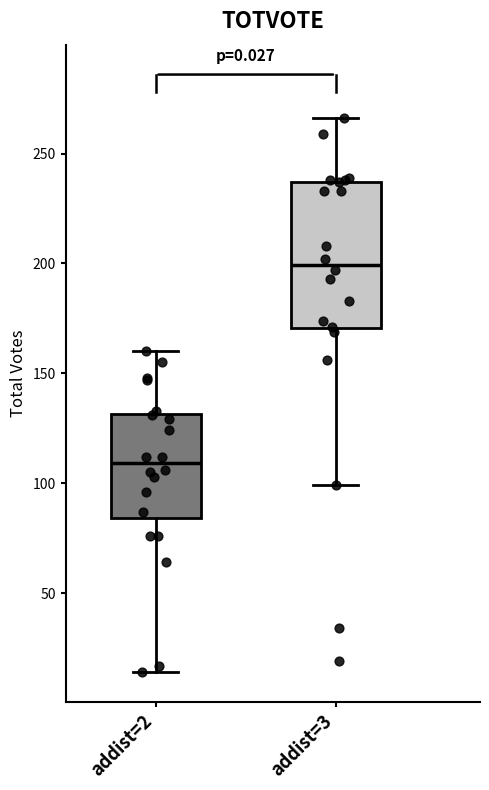

Reading left to right, read every box against the y-axis: the position of its median line, the range the box covers, and the ends of its whiskers. The values are not printed on the chart, so give them approximately, as read against the axis.

addist=2: median 110, box 85 to 130, whiskers 15 to 160
addist=3: median 200, box 170 to 235, whiskers 100 to 265